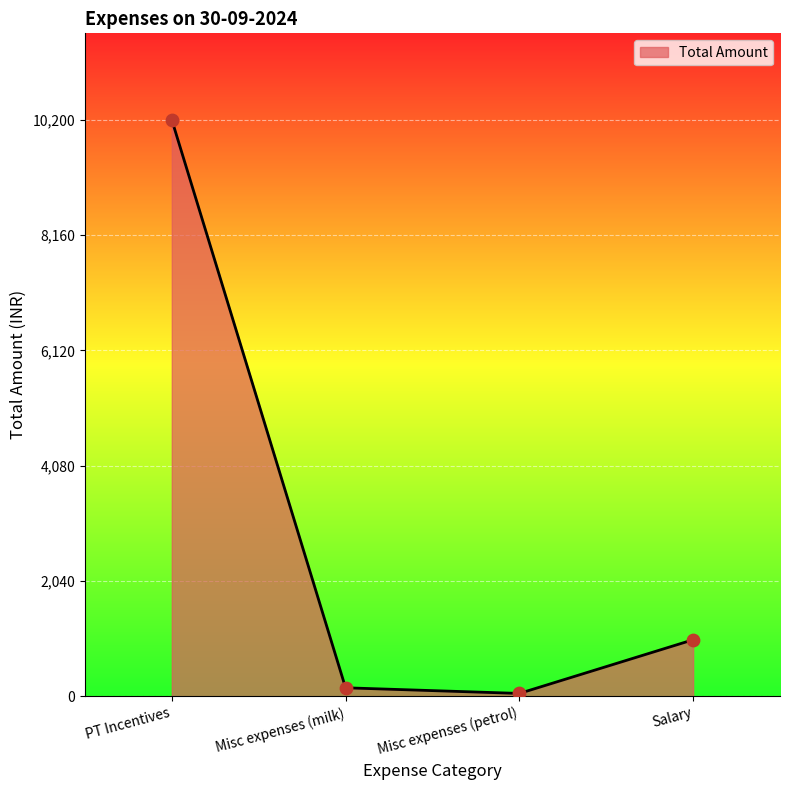

What is the change in value from PT Incentives to Salary?

-9200